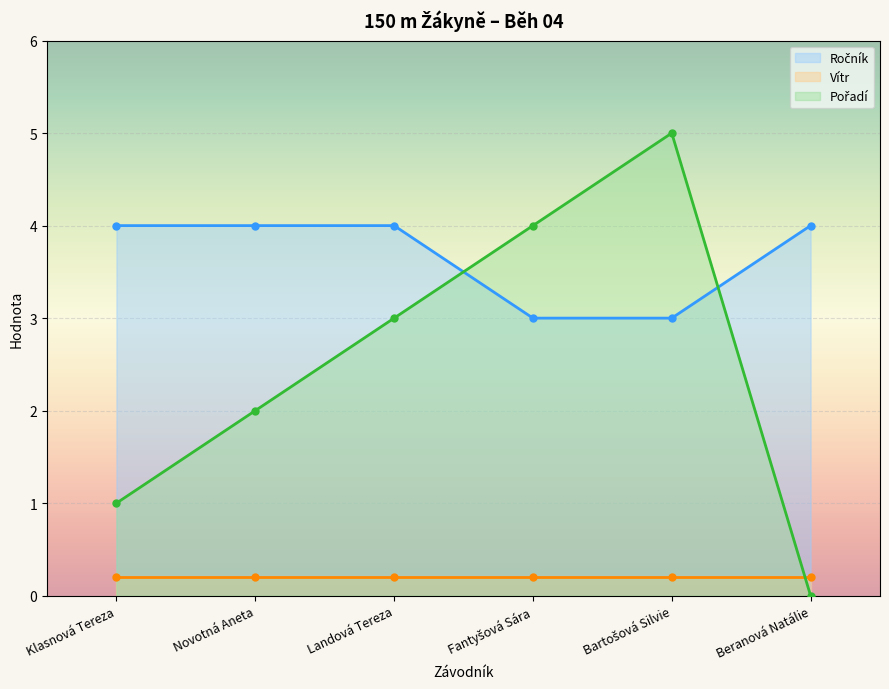

Count the Ročník values in the range 3 to 4.

6